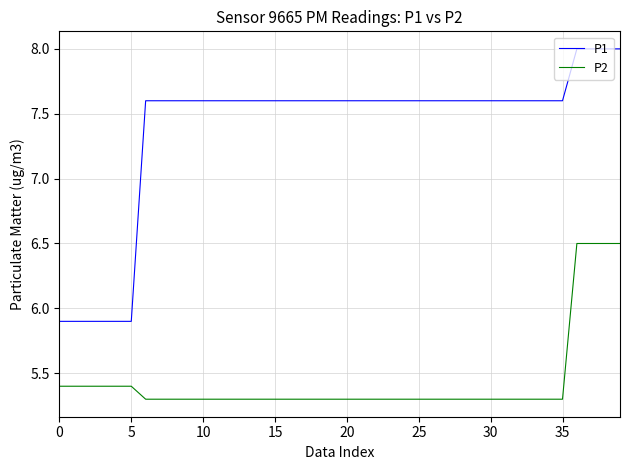

Which series has the largest total across all categories?

P1